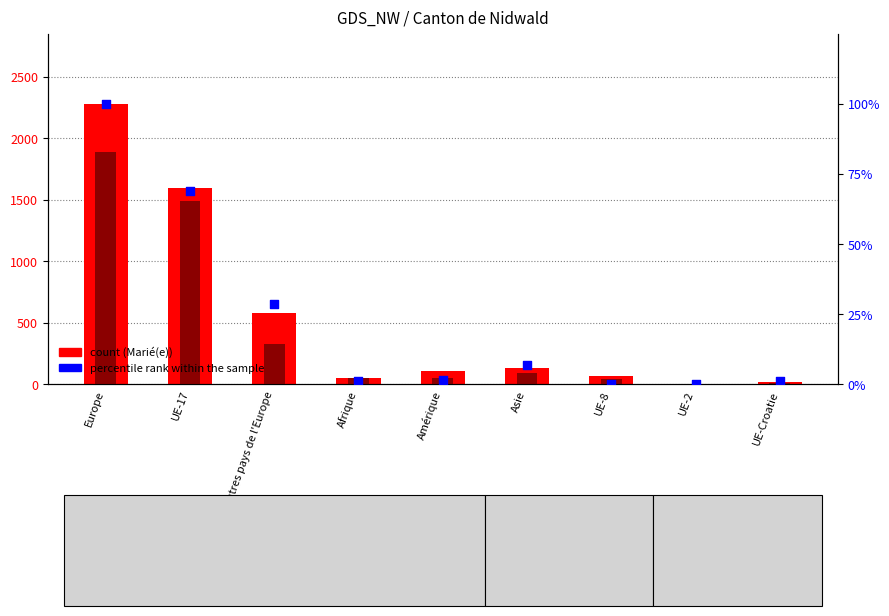

Is the value of Célibataire at Asie greater than the value of dont né(e) en Suisse at Europe?

No